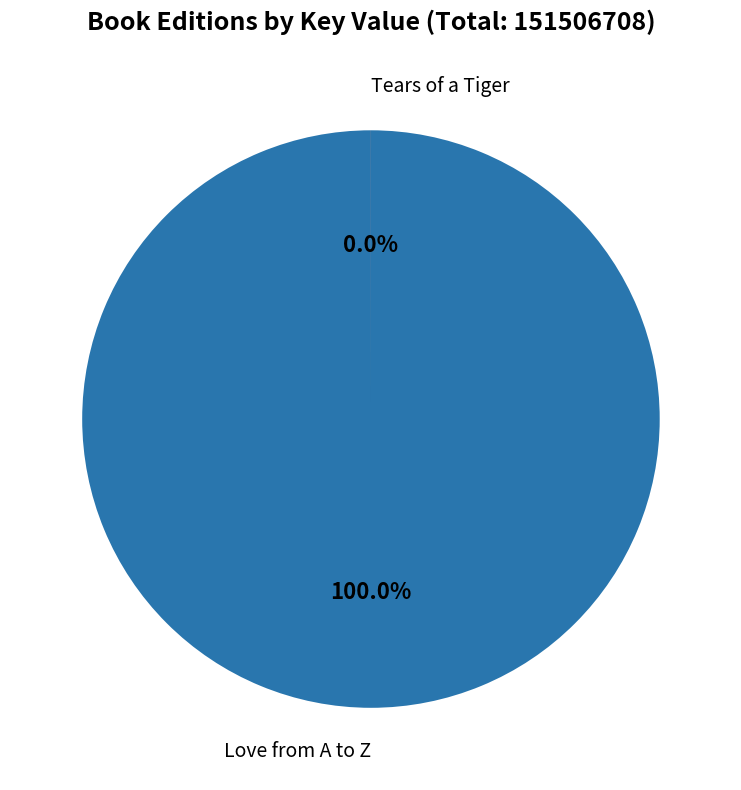

Does Tears of a Tiger (Trade Paperback) represent more than half of the total?

No